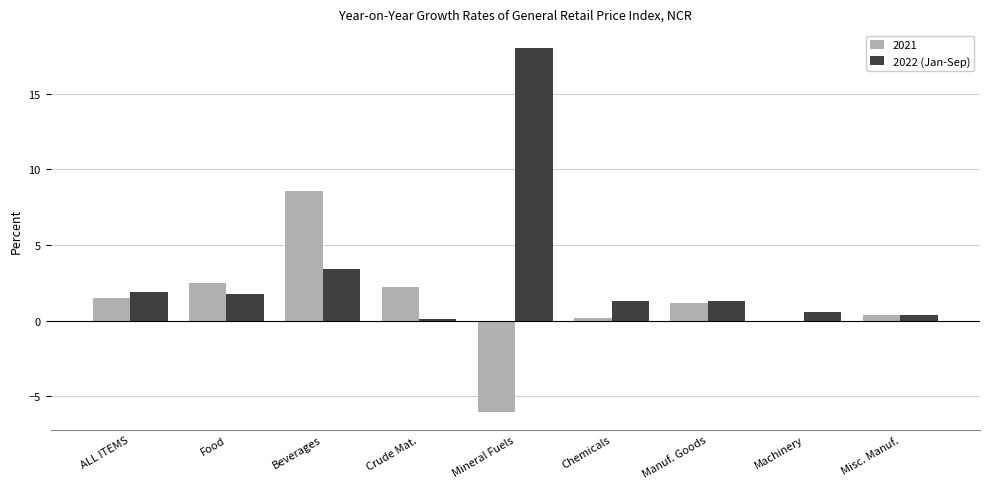

The 2021 series shows -6.0 at Mineral Fuels. True or false?

True